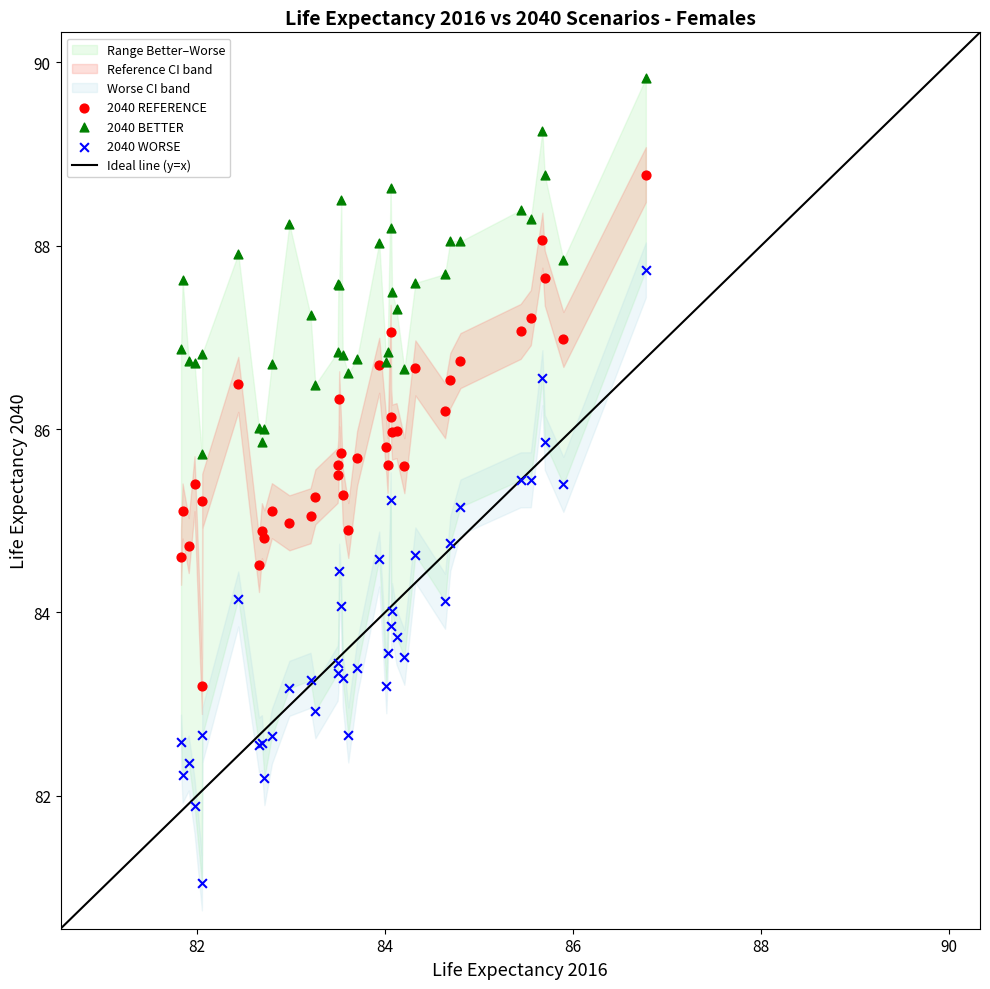

Which series contains the highest Y value?

2040 BETTER